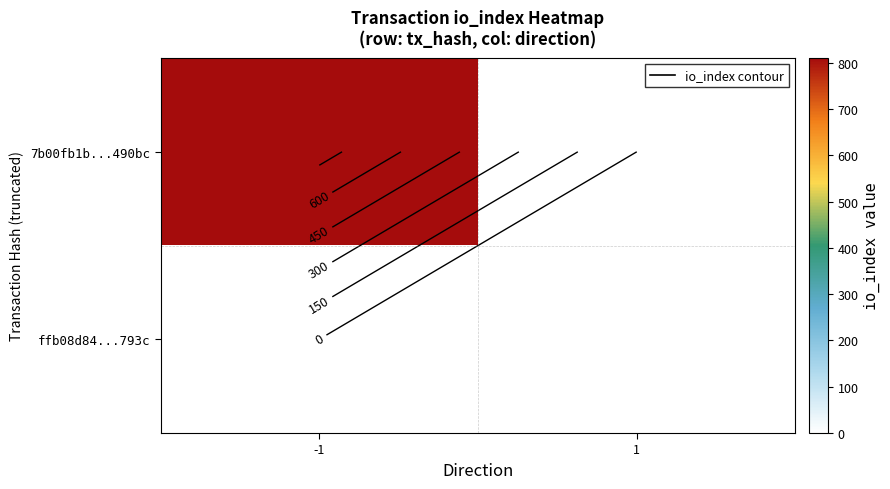

Which series has the largest total across all categories?

7b00fb1b...490bc